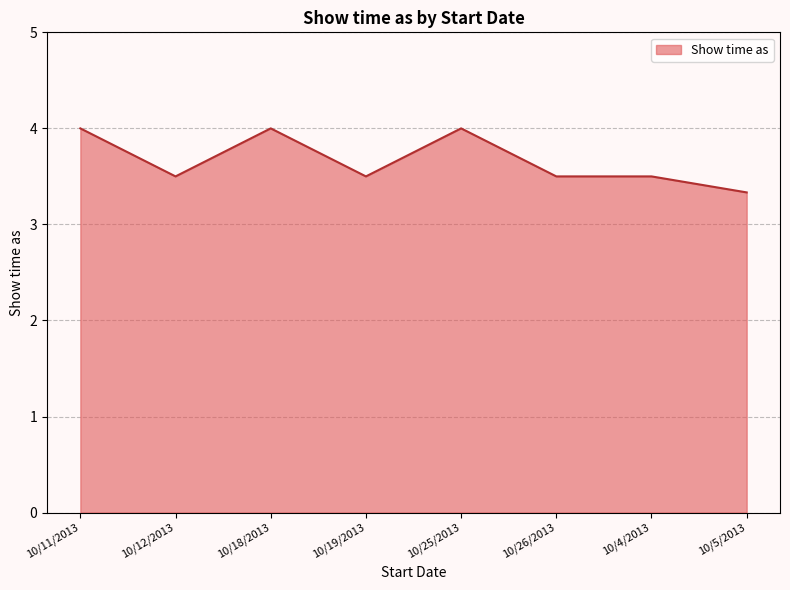

Does the chart have visible grid lines?

Yes